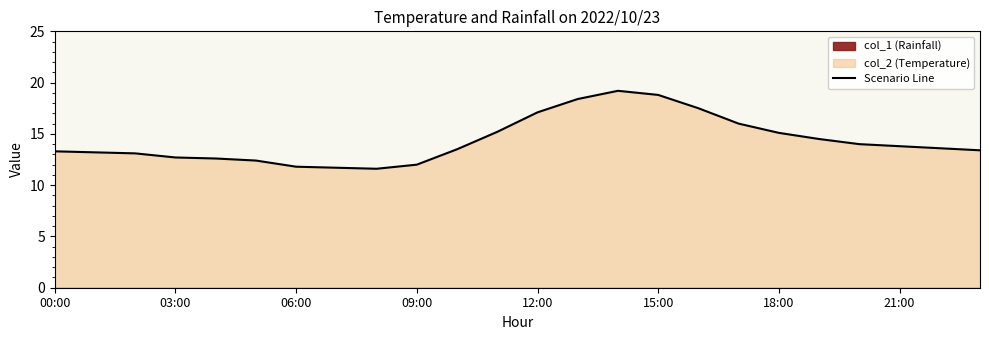

How many points are higher than both their immediate neighbors (excluding endpoints)?

1